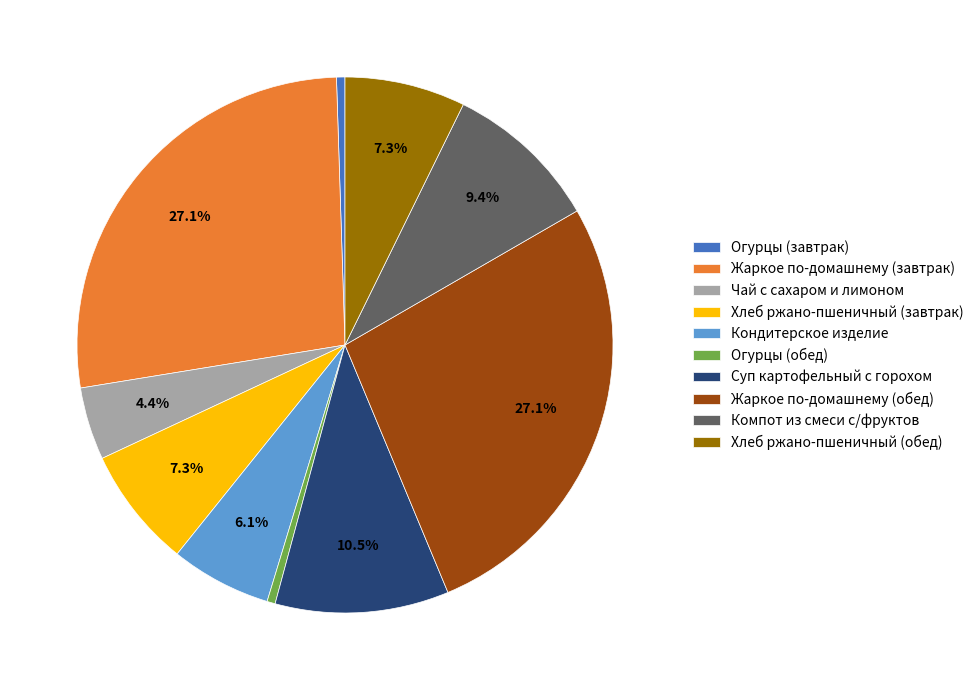

Is there a majority slice in this chart?

No